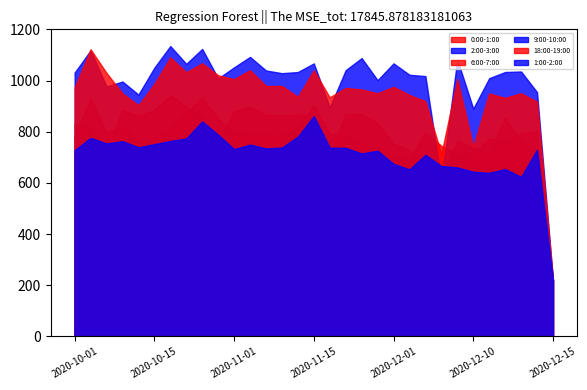

At which category does the chart reach its minimum across all series?

2020-12-15